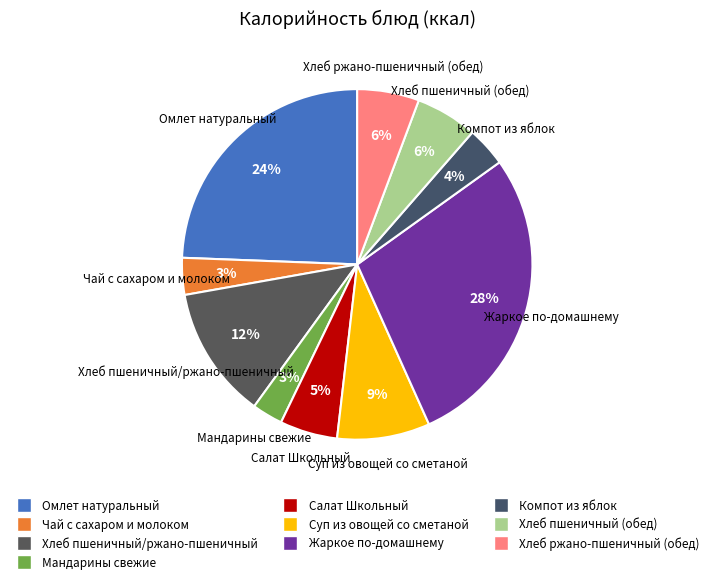

To the nearest percent, what is the difference between the Мандарины свежие and Хлеб пшеничный (обед) slice percentages?

3%